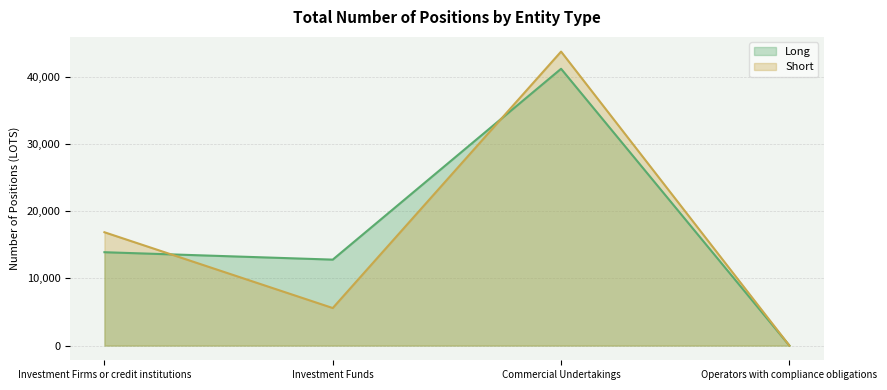

Which series has the widest spread of values?

Short